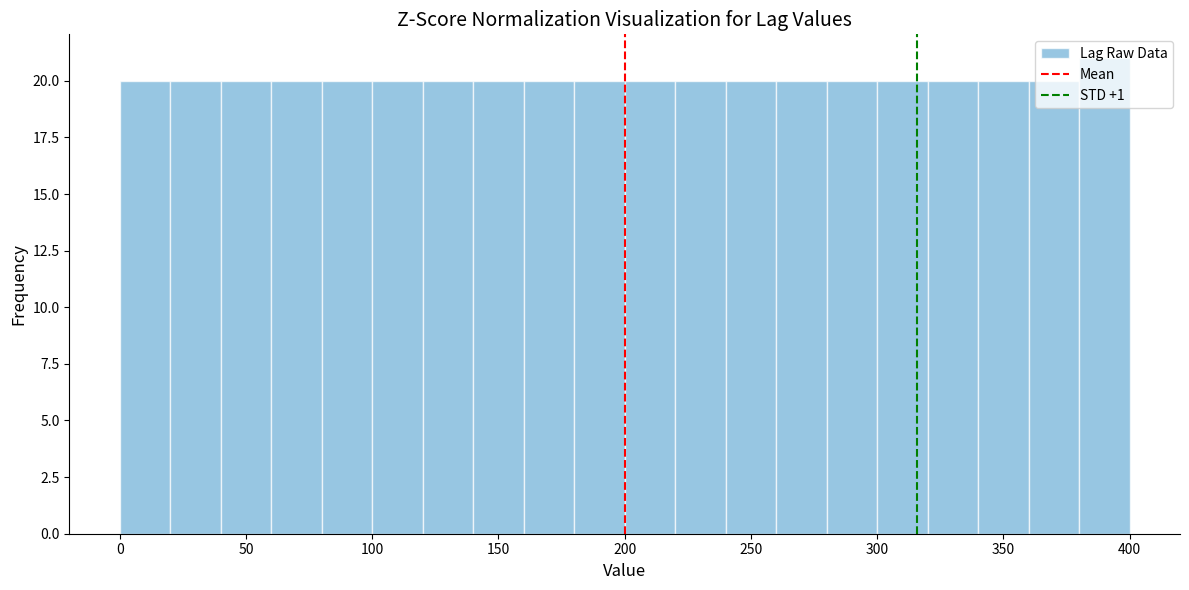

Reading left to right, list every bar in this chart as the range it spans on the x-axis followed by its height. The values are not printed on the chart, so give them approximately, as read against the axis.

0 to 20: 20
20 to 40: 20
40 to 60: 20
60 to 80: 20
80 to 100: 20
100 to 120: 20
120 to 140: 20
140 to 160: 20
160 to 180: 20
180 to 200: 20
200 to 220: 20
220 to 240: 20
240 to 260: 20
260 to 280: 20
280 to 300: 20
300 to 320: 20
320 to 340: 20
340 to 360: 20
360 to 380: 20
380 to 400: 21